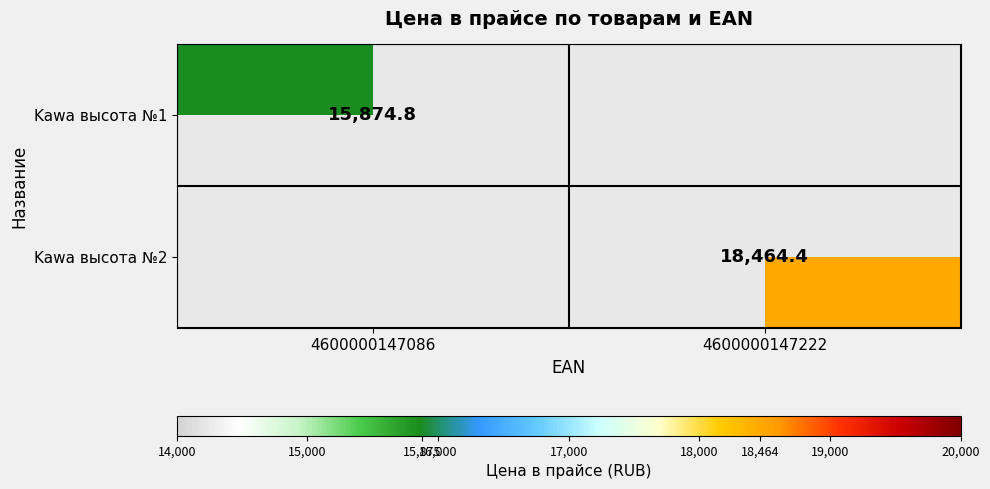

Is it true that Kawa высота №1 equals 26233.3 at 4600000147086?

False